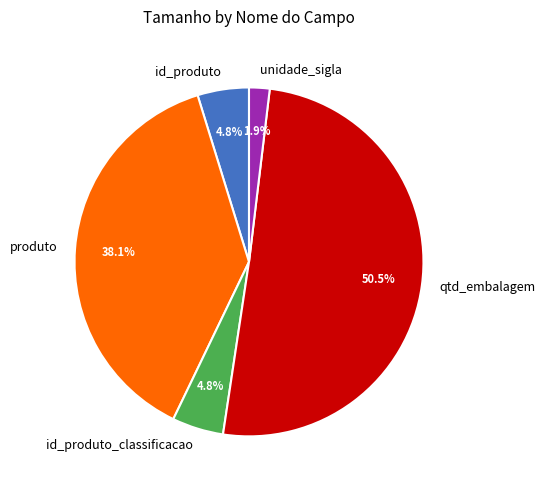

Combined, do produto and id_produto account for over 50%?

No